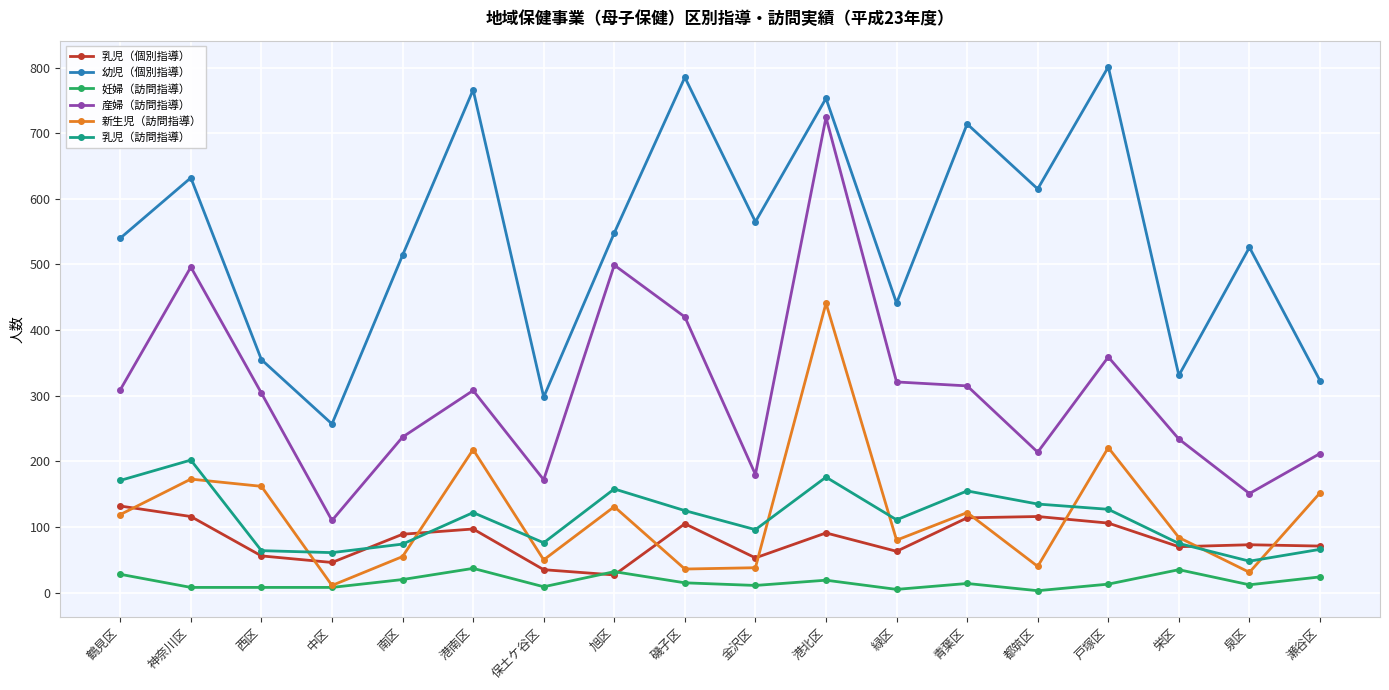

Which series has the widest spread of values?

産婦（訪問指導）